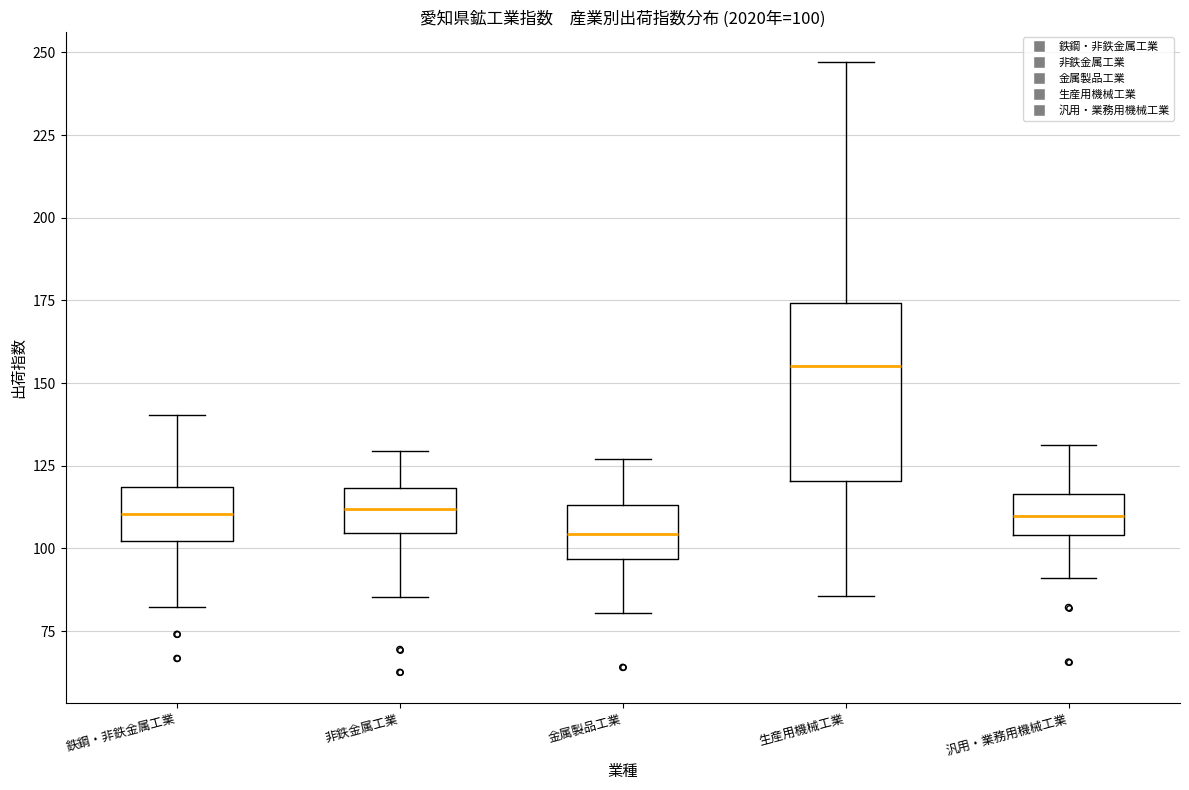

Which box is the tallest, from its lower edge to its upper edge?

生産用機械工業